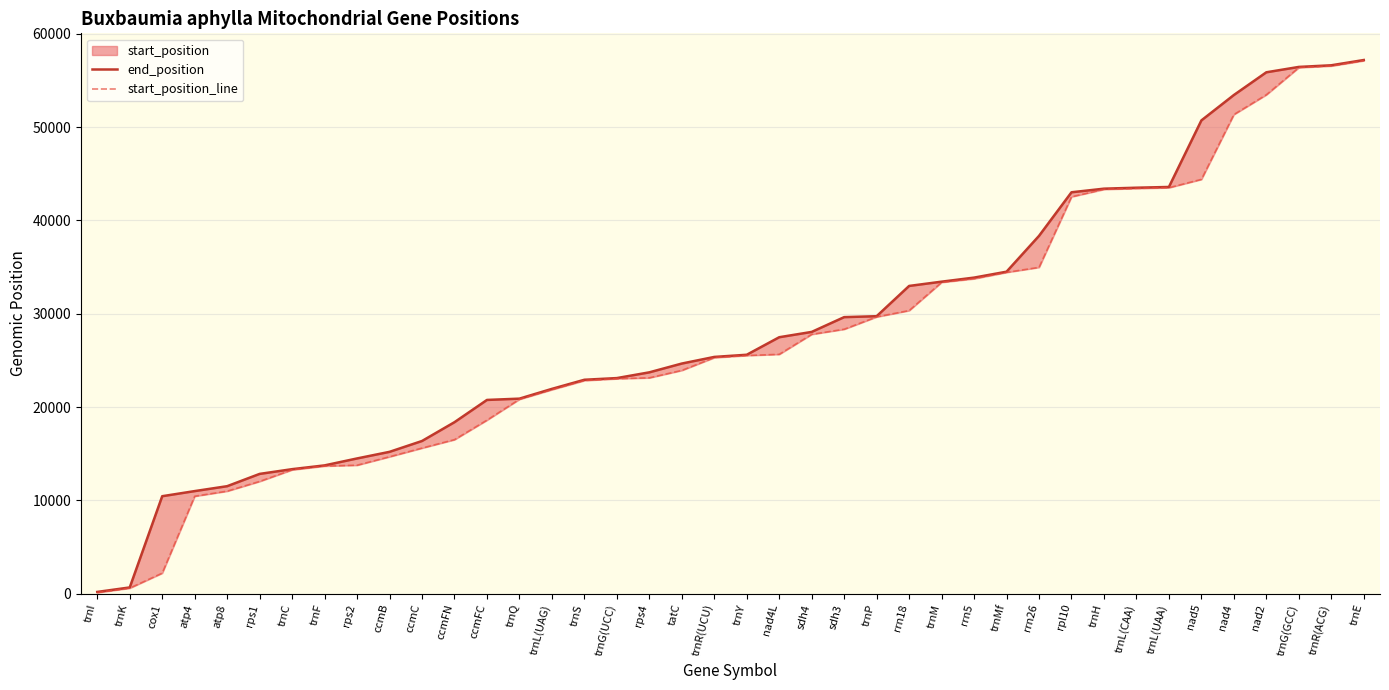

What is the value of the start_position_line point at the 25th from the left?

29663